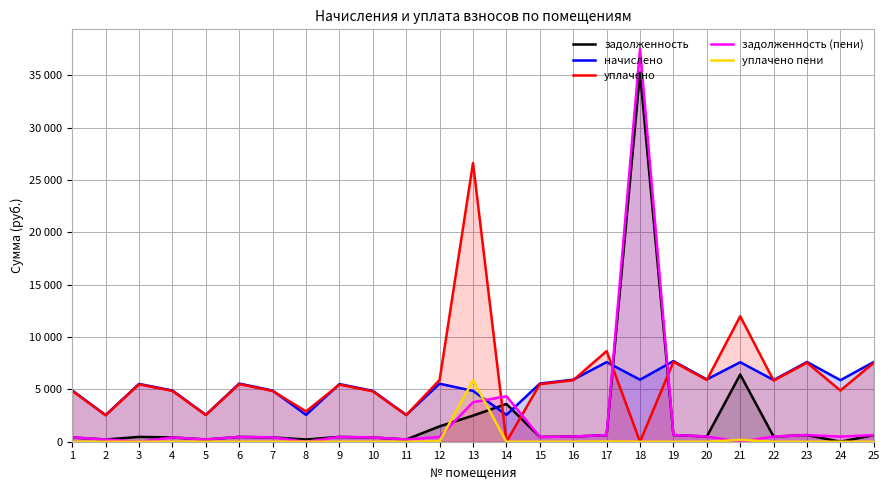

Is the value of уплачено пени at 3 greater than the value of задолженность (пени) at 6?

No